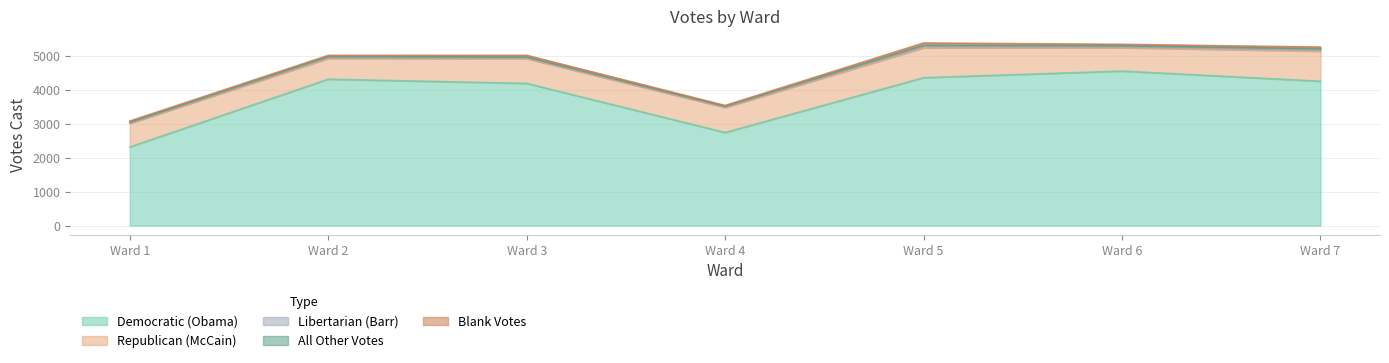

What is the sum of all Democratic (Obama) values?

26665